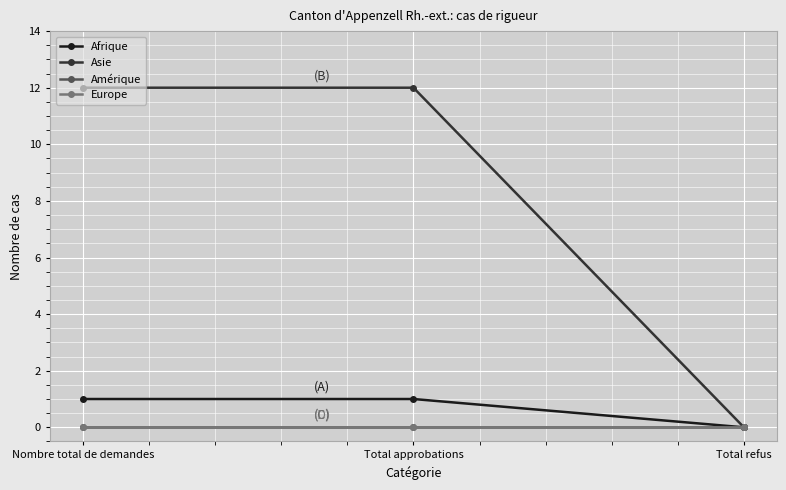

Is this an area chart (filled region under the line)?

No